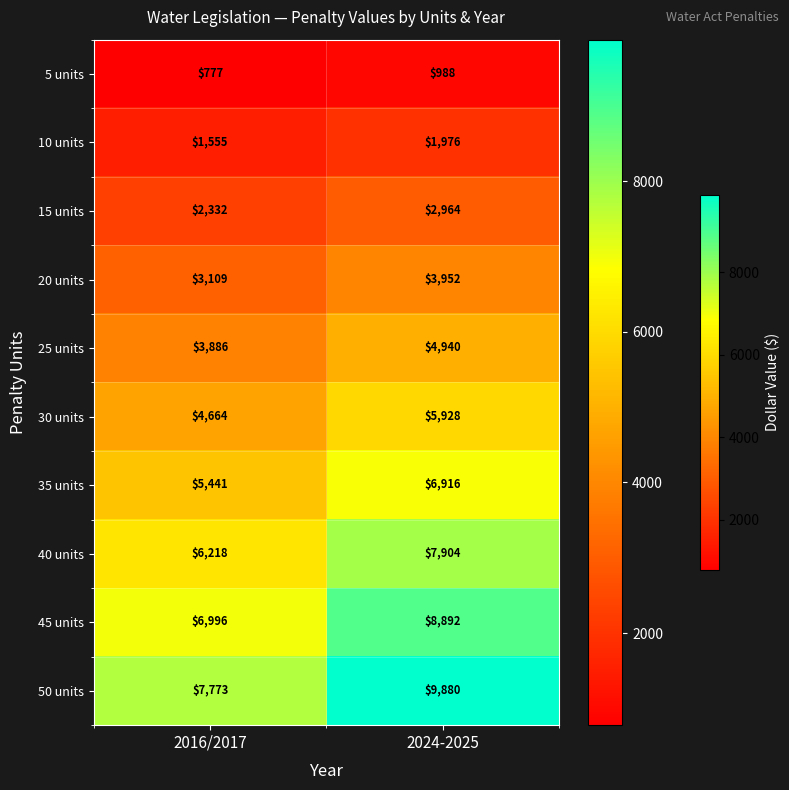

Which series changed the most between 2016/2017 and 2024-2025?

50 units